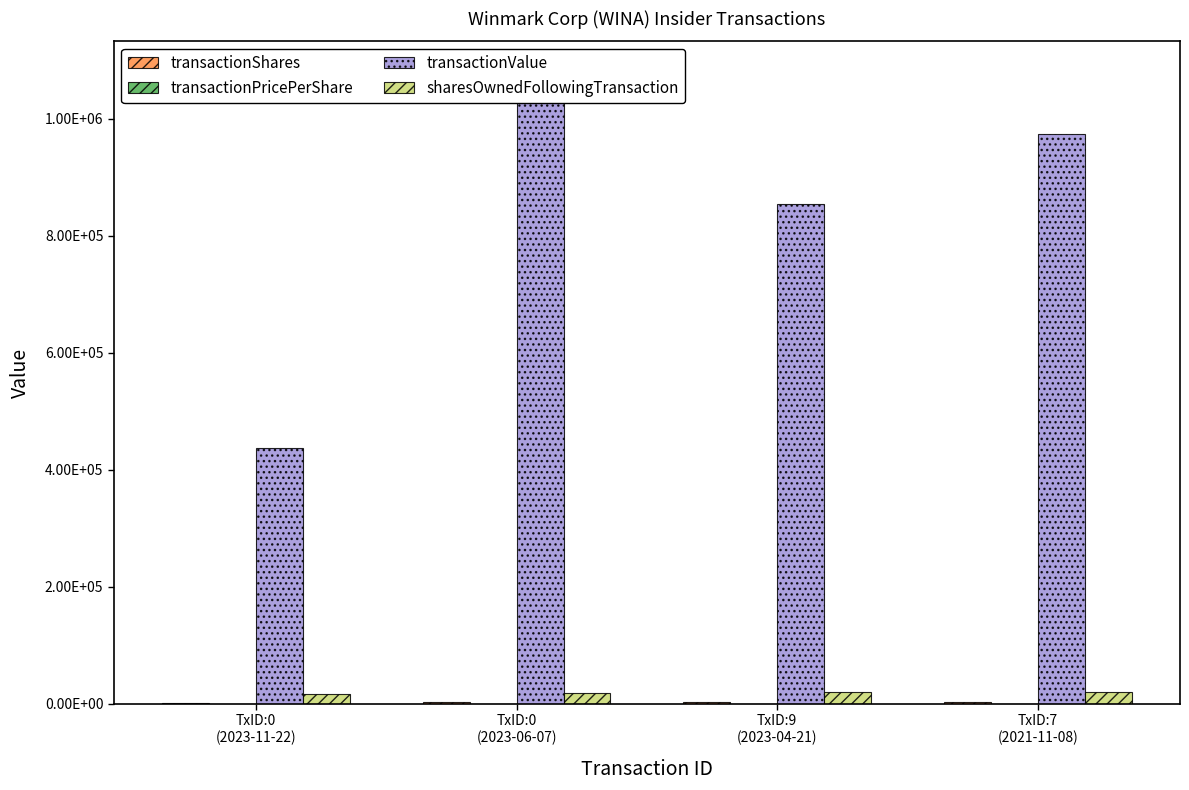

What position from the right is TxID:0
(2023-11-22)?

4